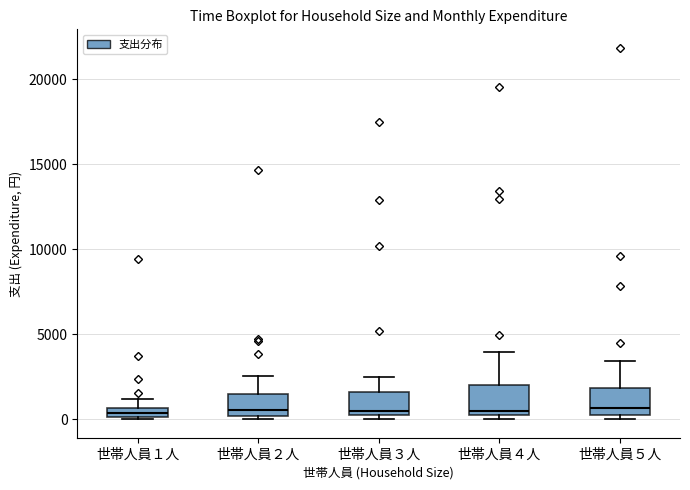

Where is the upper edge of the box for 世帯人員４人 on the y-axis? The values are not printed on the chart, so give them approximately, as read against the axis.

2000